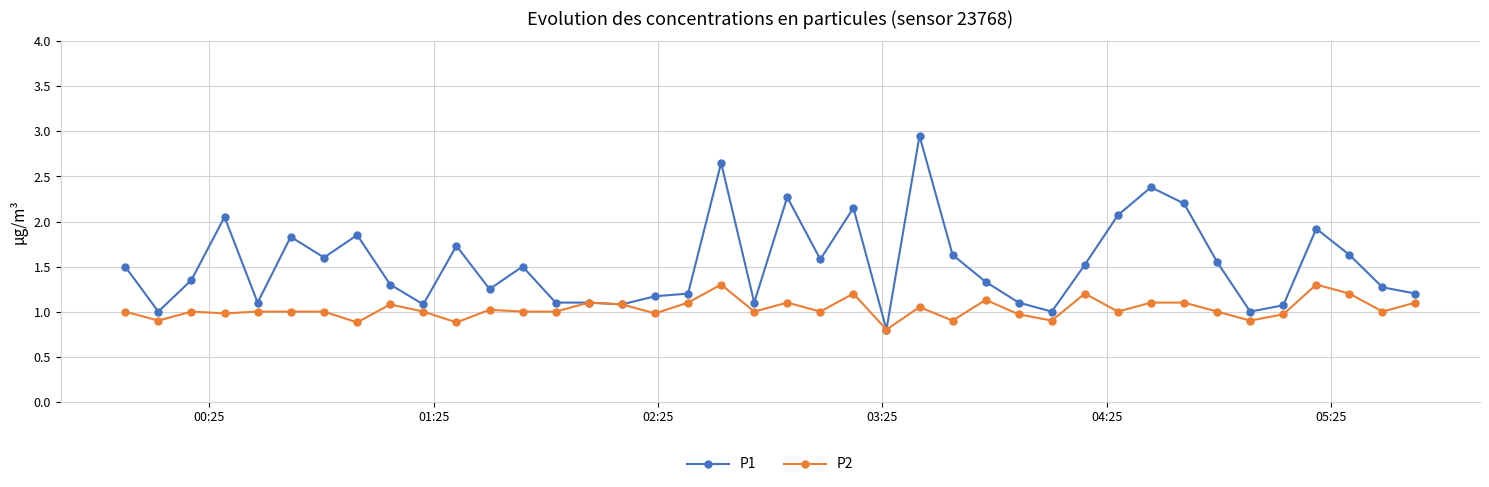

Which series has the widest spread of values?

P1